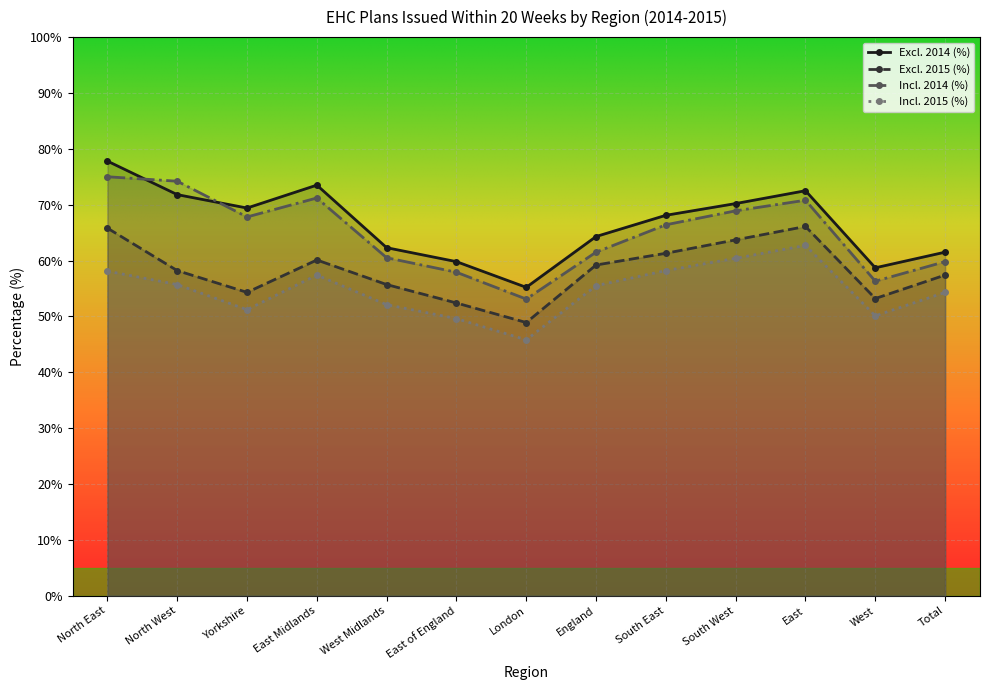

Which series has the largest total across all categories?

Excl. 2014 (%)